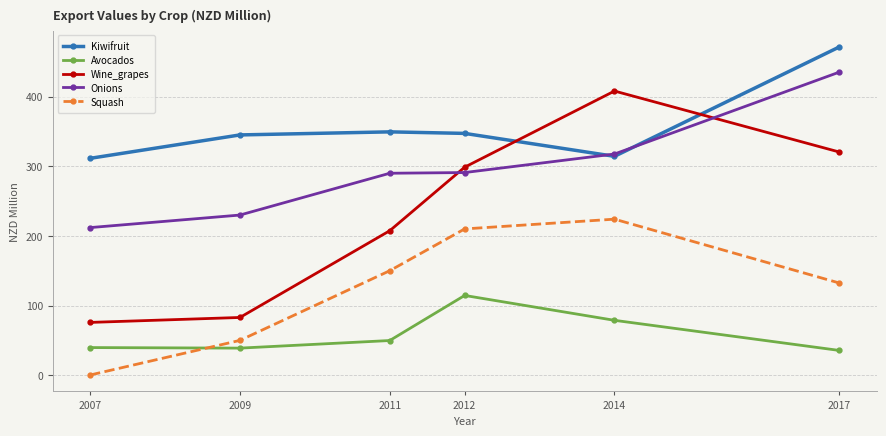

True or false: Avocados has a value of 57.7 at 2009.

False